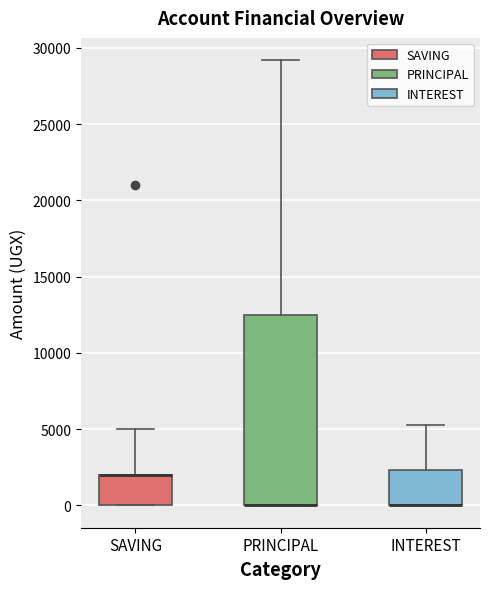

Which box is the tallest, from its lower edge to its upper edge?

PRINCIPAL